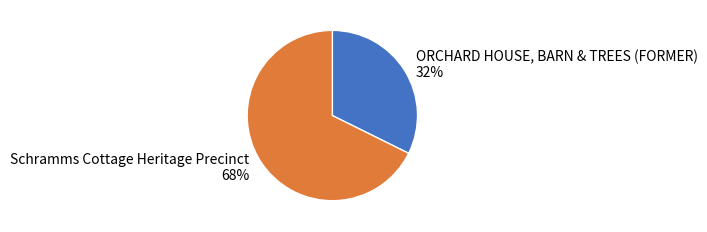

Which has a higher value, ORCHARD HOUSE, BARN & TREES (FORMER) or Schramms Cottage Heritage Precinct?

Schramms Cottage Heritage Precinct